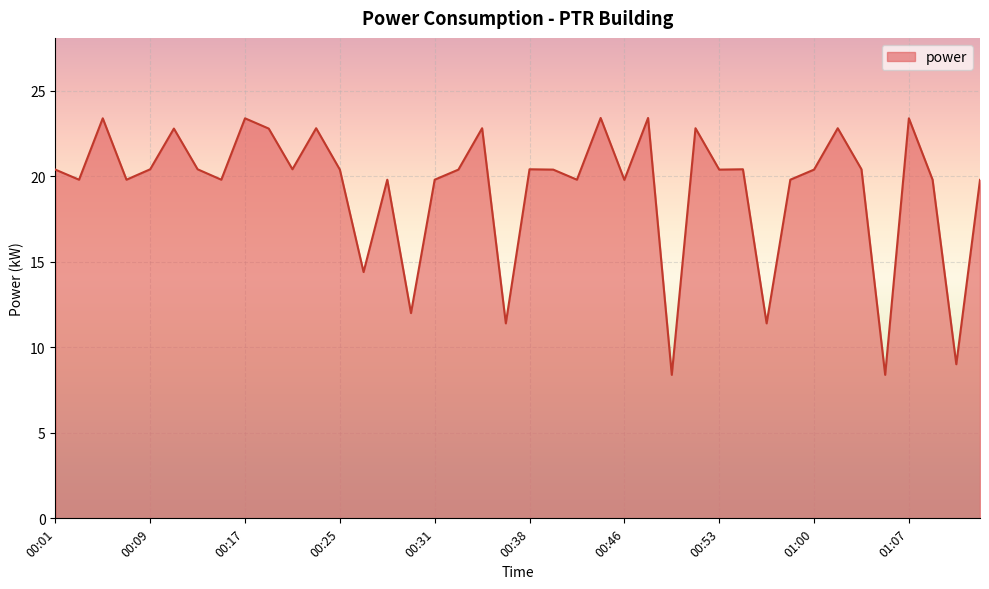

What is the maximum value shown in the chart?

23.4